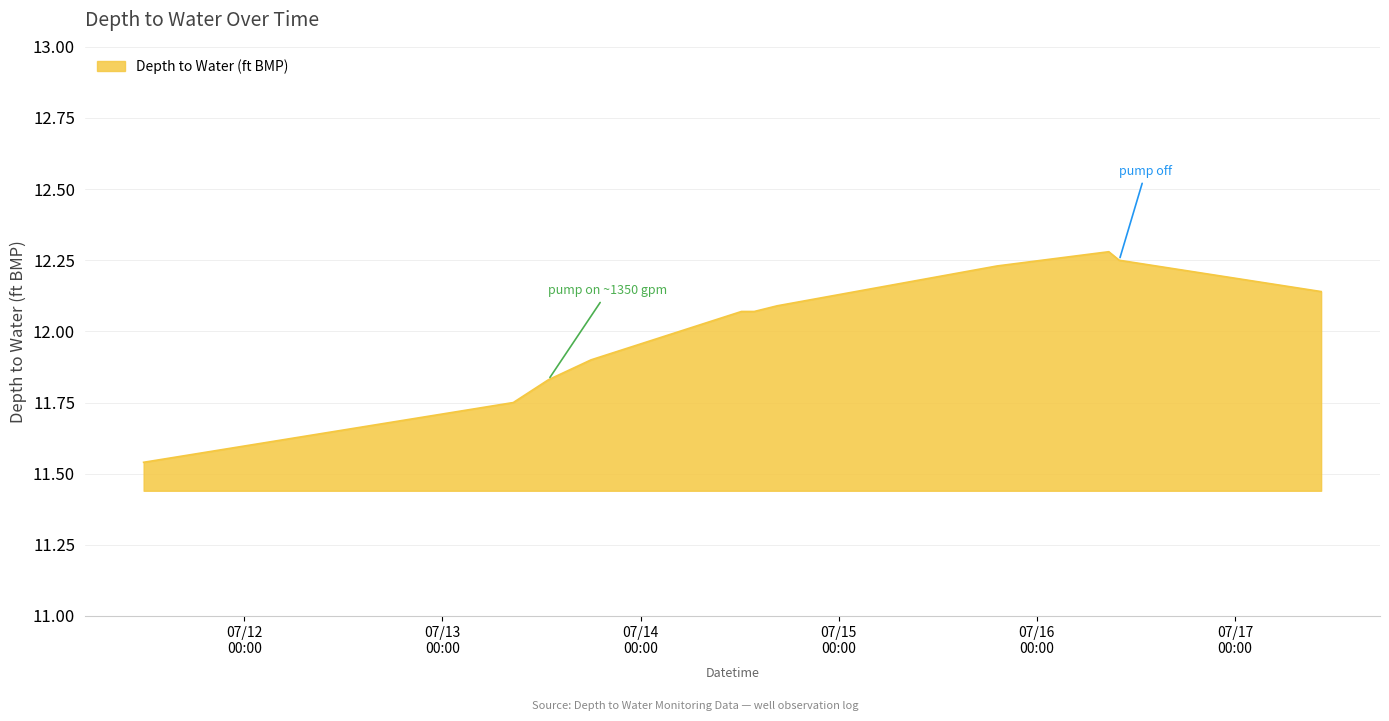

What is the difference between the maximum and minimum values?

0.7